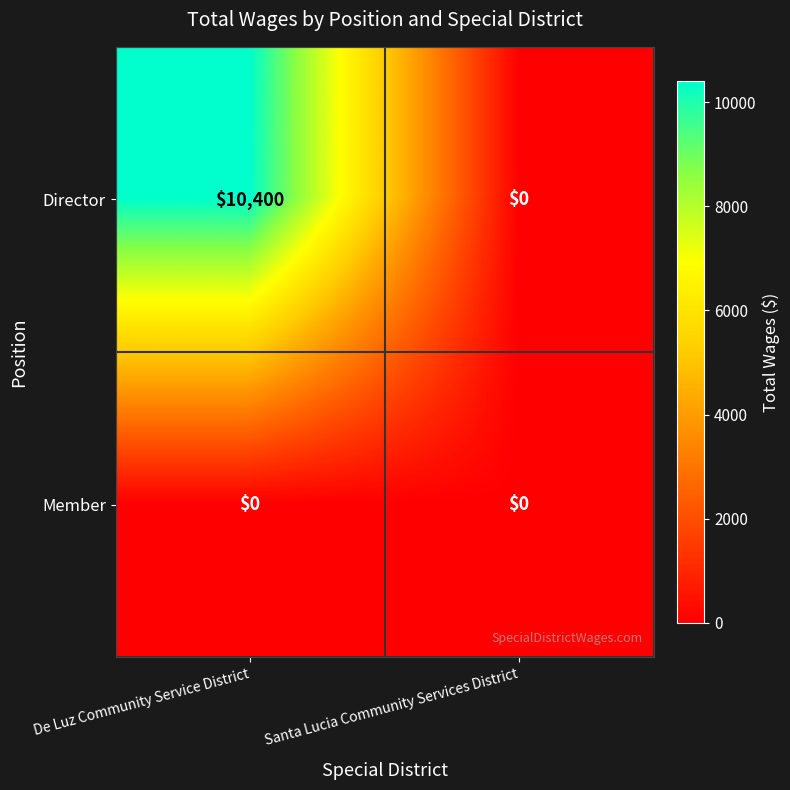

Count the number of categories in the chart.

2